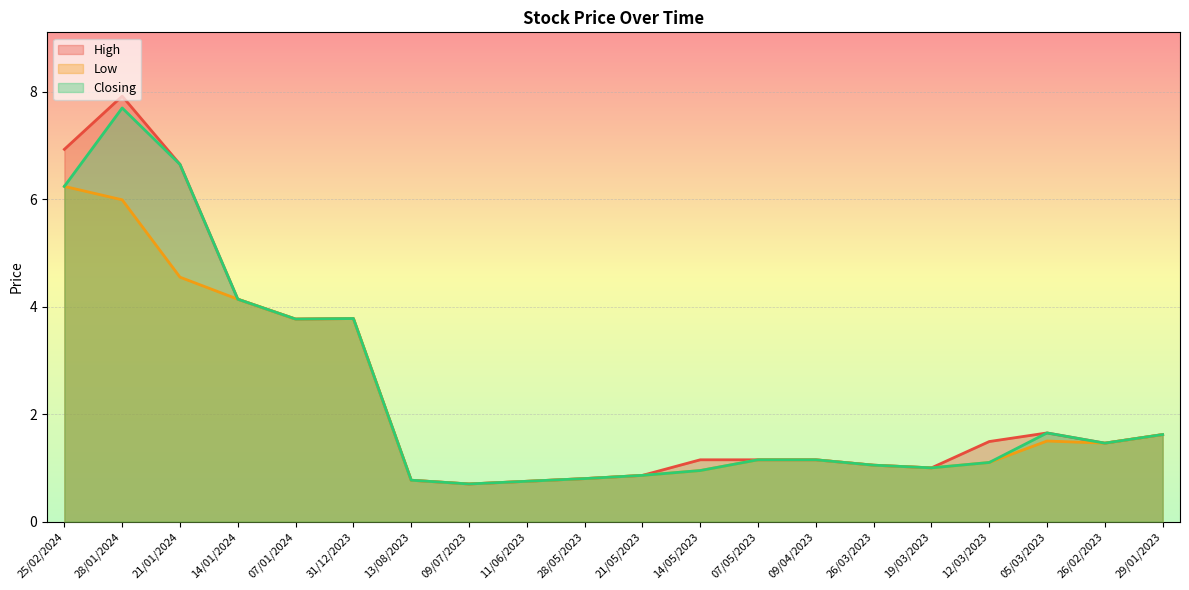

List the series in order of their overall mean, lowest first.

Low, Closing, High